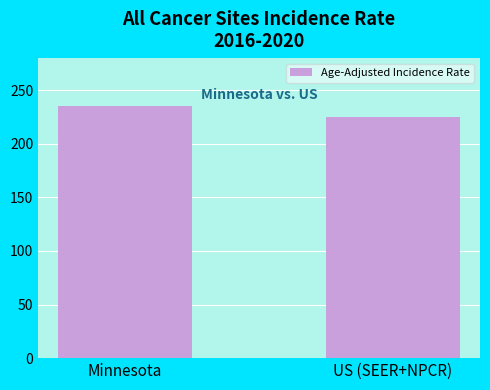

List the labels in order of value, smallest first.

US (SEER+NPCR), Minnesota